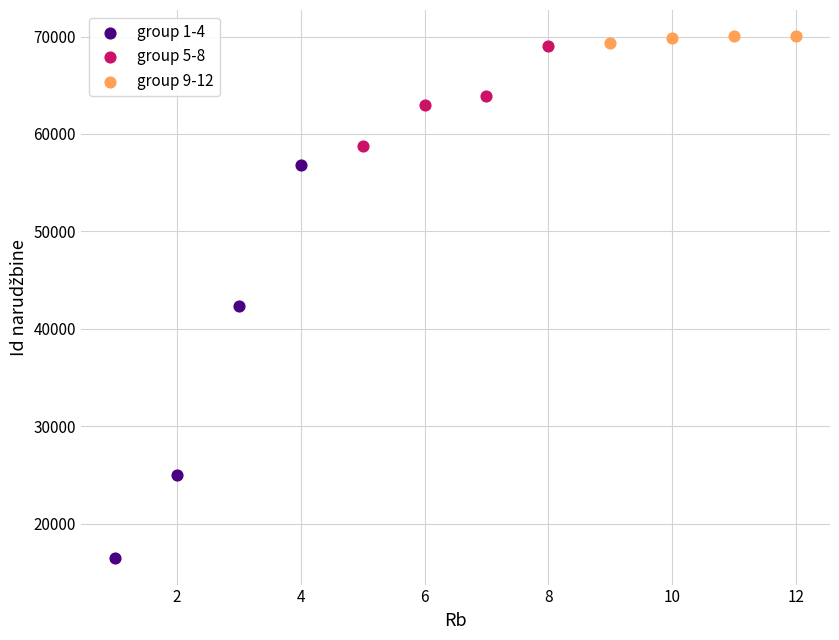

Which series contains the lowest Y value?

group 1-4